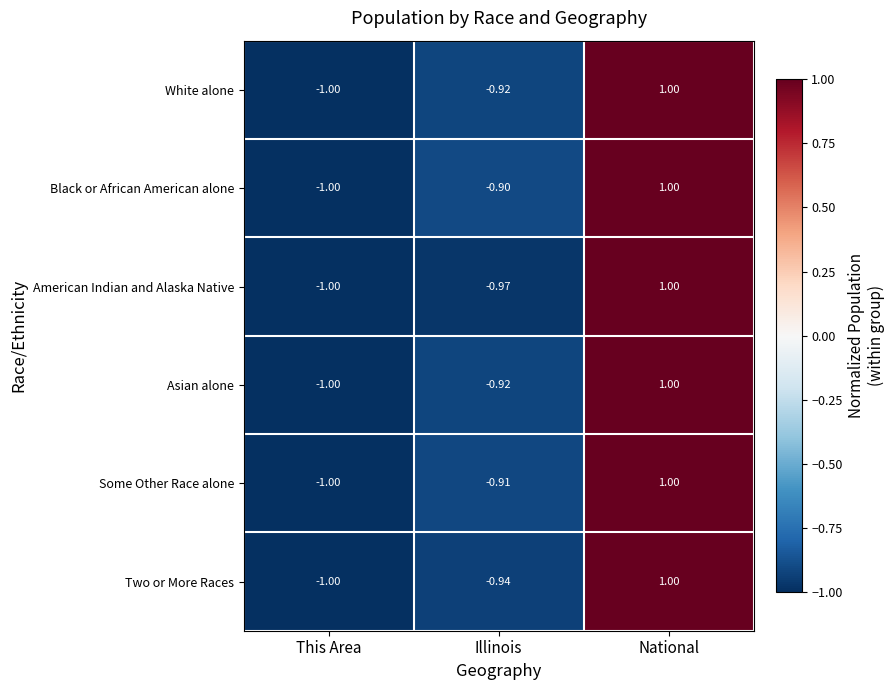

At which category is the sum across all series the highest?

National